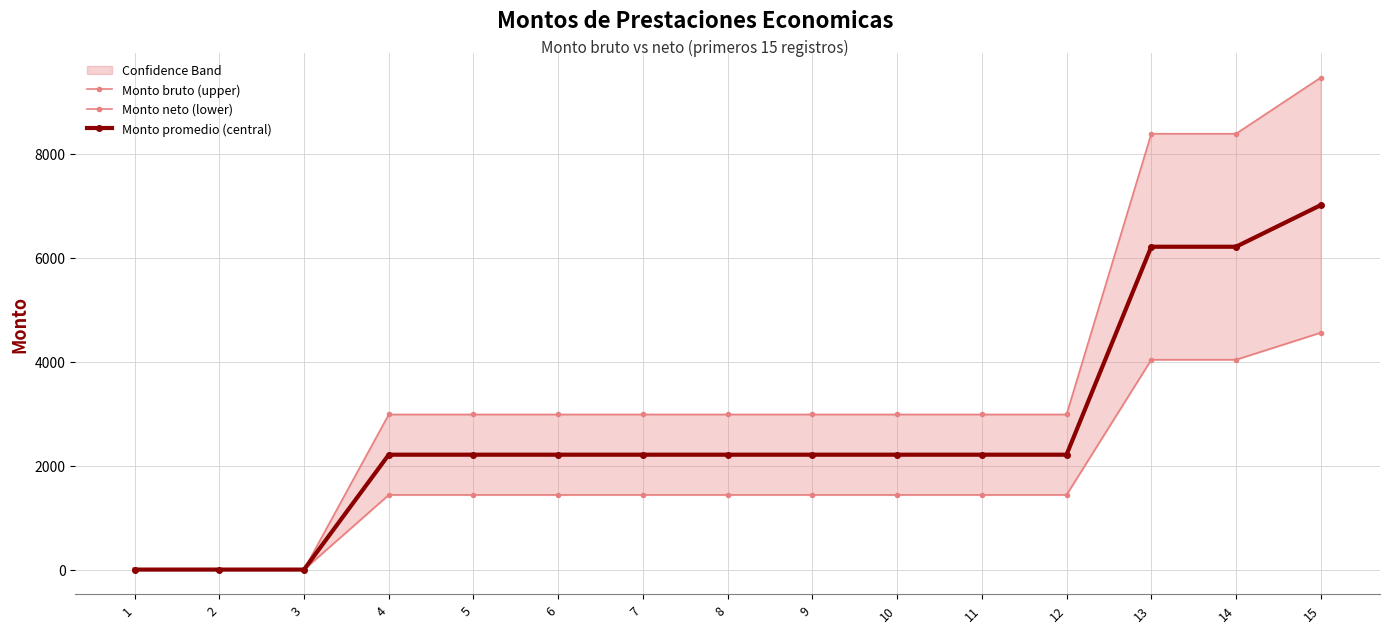

At which label does Monto promedio (central) first exceed 2210?

13